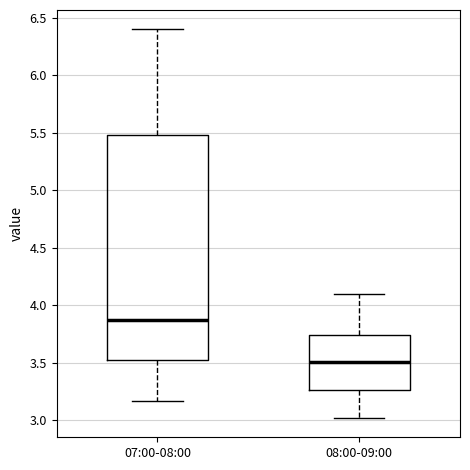

Reading left to right, transcribe this box plot: for each box, give where its median line is, the range the box spans, and where its two whiskers end, as read against the y-axis. The values are not printed on the chart, so give them approximately, as read against the axis.

07:00-08:00: median 3.90, box 3.50 to 5.50, whiskers 3.15 to 6.40
08:00-09:00: median 3.50, box 3.25 to 3.75, whiskers 3.00 to 4.10